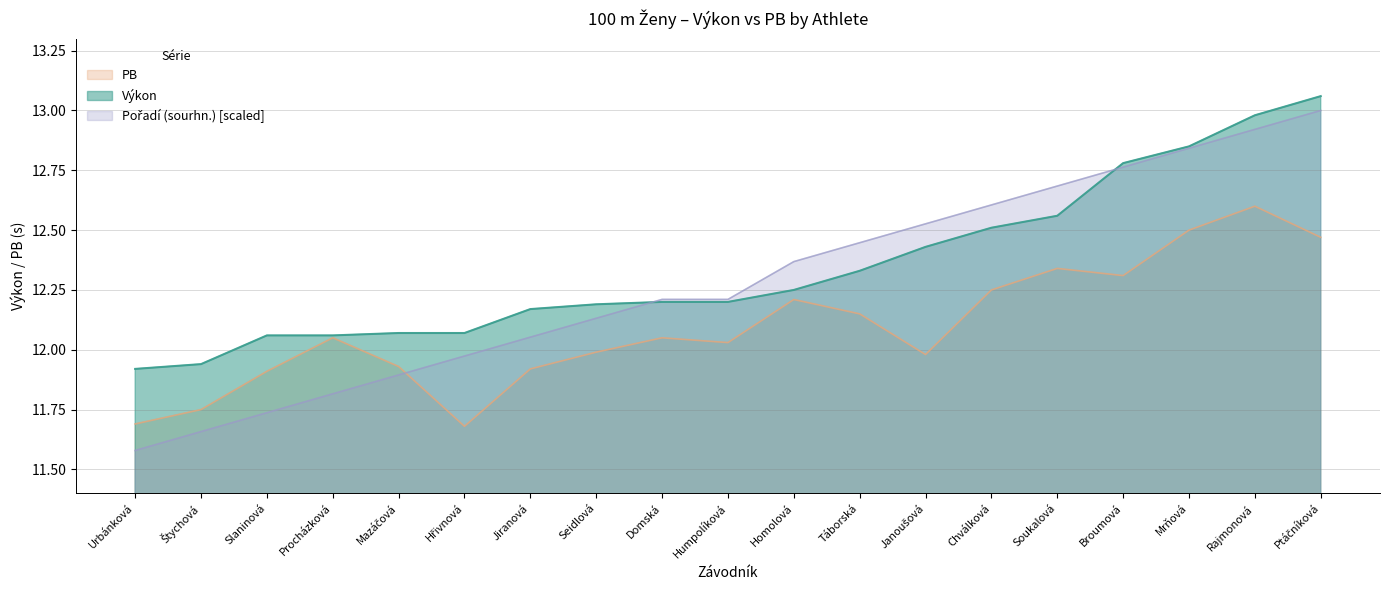

What is the value of the Pořadí (sourhn.) point at the 6th from the left?

12.0